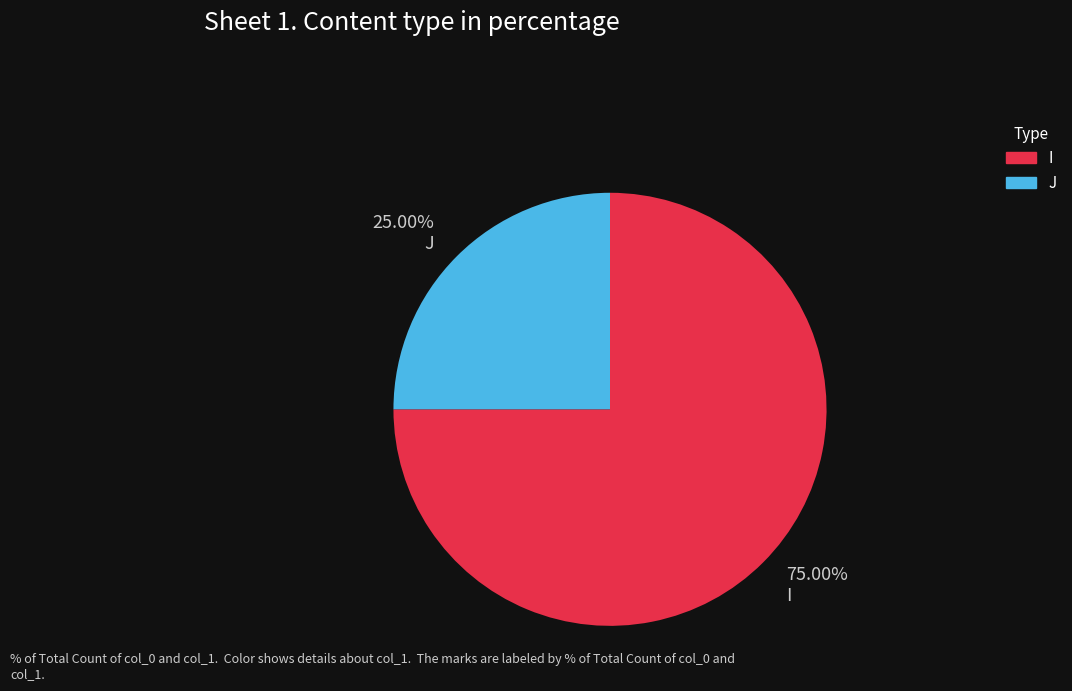

To the nearest percent, what percentage of the pie is J?

25%